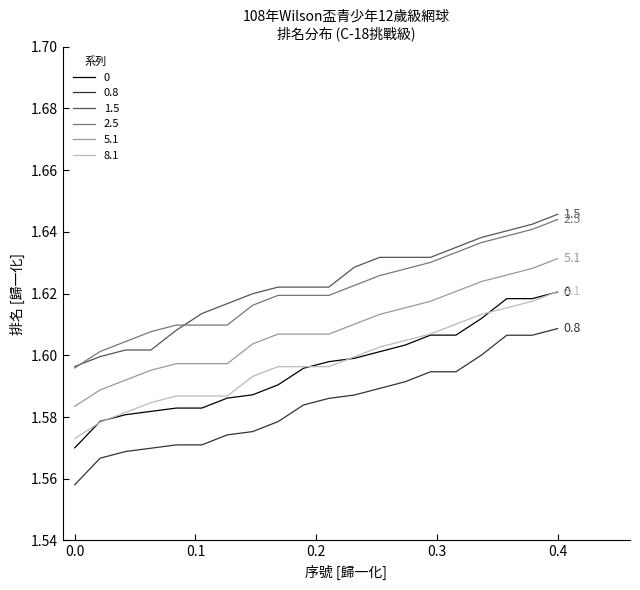

True or false: 1.5 and 0.8 intersect in this chart.

False